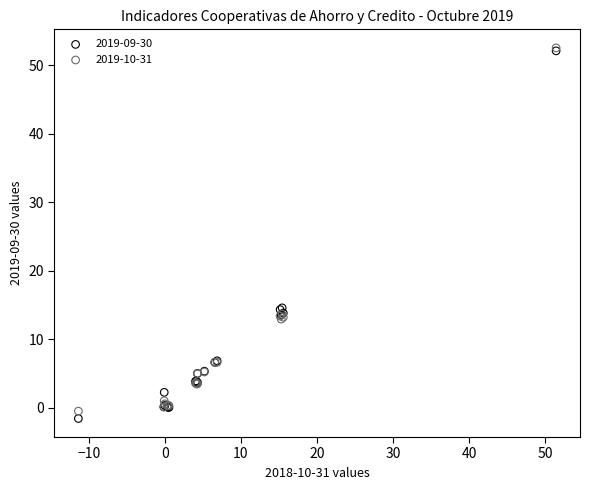

What are all the series names shown in the legend?

2019-09-30, 2019-10-31